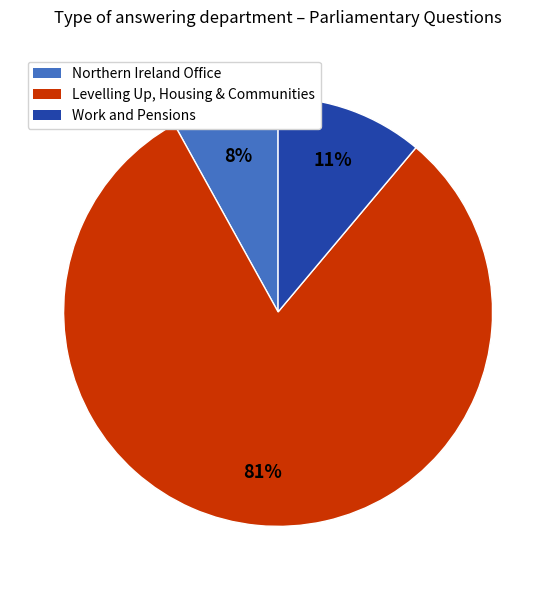

To the nearest percent, what is the difference between the largest and smallest slice percentages?

73%